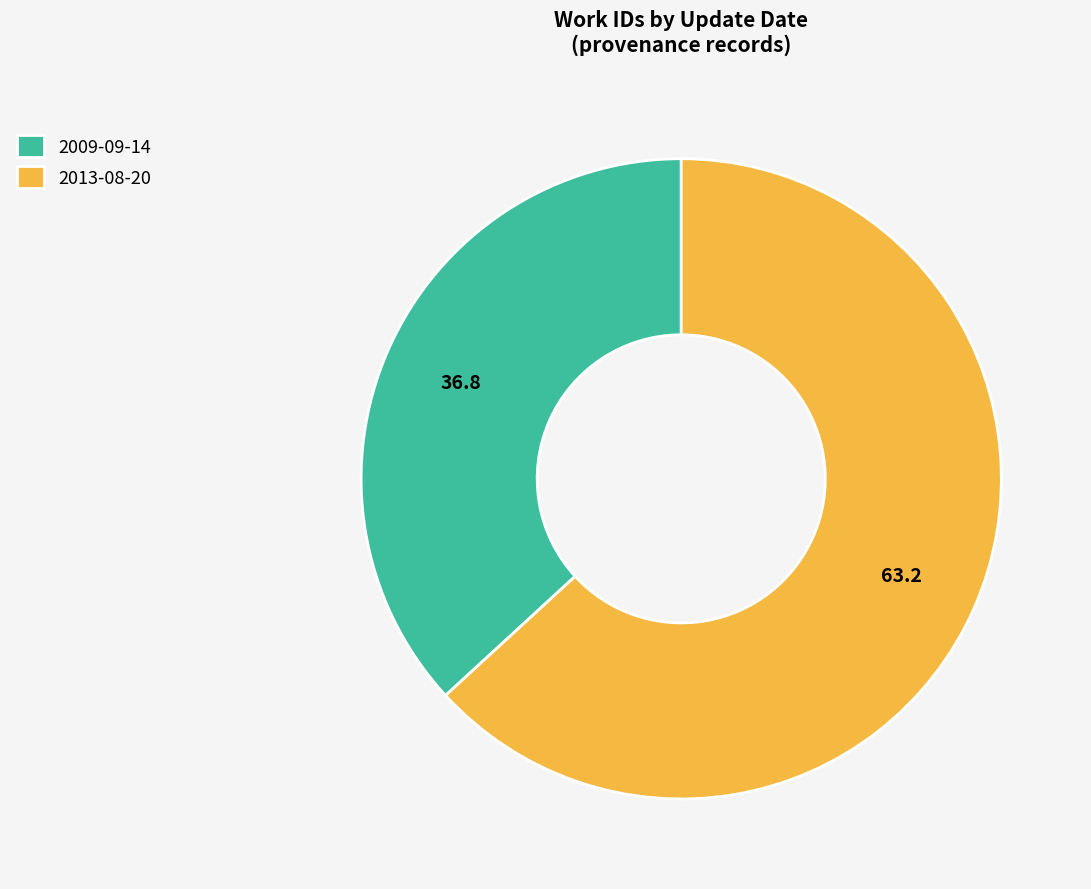

Rank the categories by value from lowest to highest.

2009-09-14, 2013-08-20